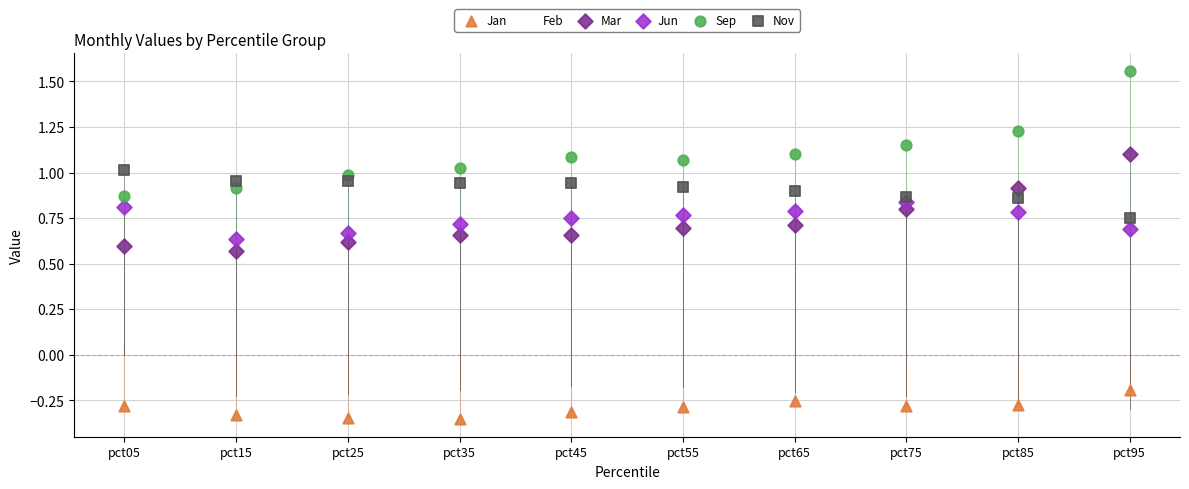

What are all the series names shown in the legend?

Jan, Feb, Mar, Jun, Sep, Nov